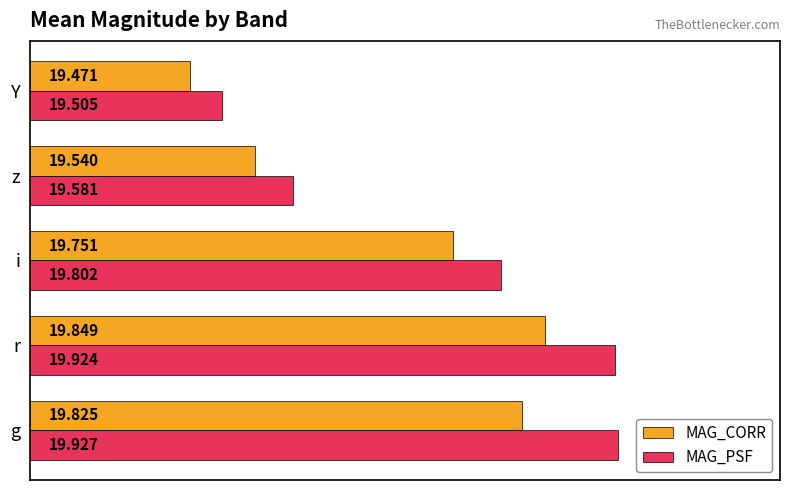

What is the average value of the MAG_PSF series?

19.7